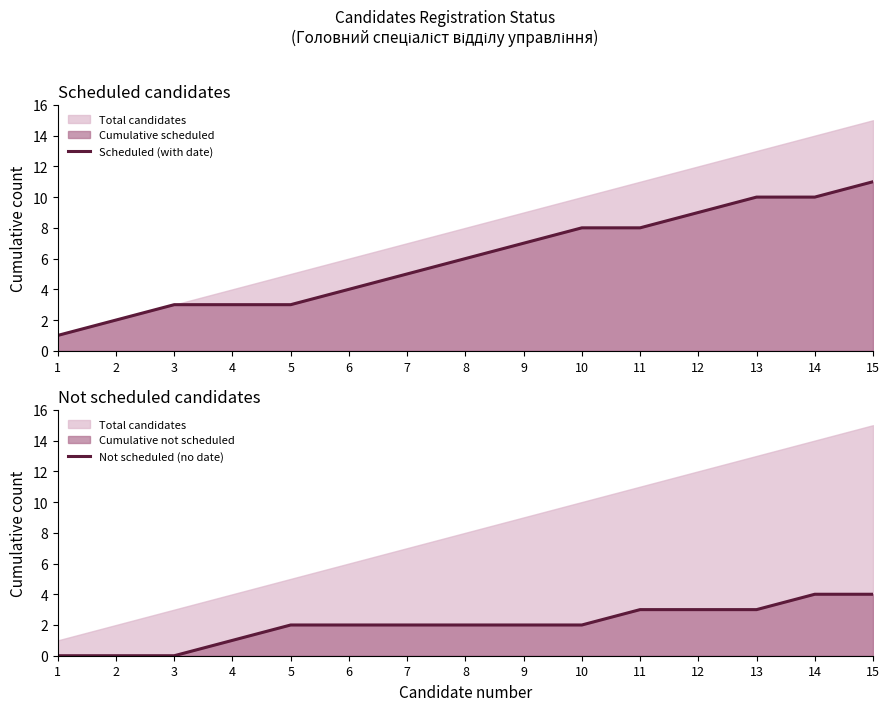

True or false: Not scheduled (no date) and Scheduled (with date) cross at least once.

False